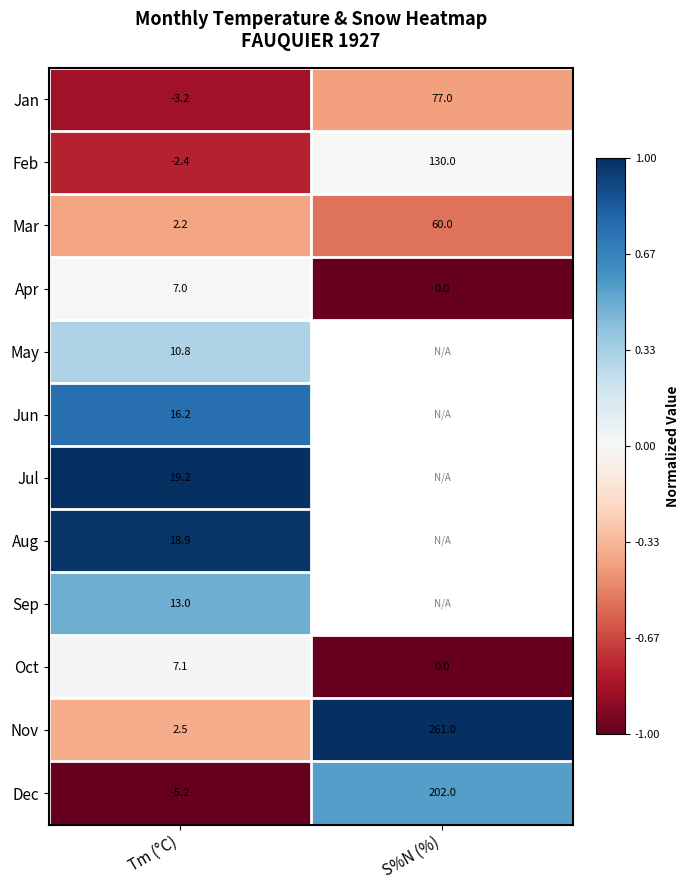

Is the value of Aug at Tm (°C) greater than the value of Apr at S%N (%)?

Yes